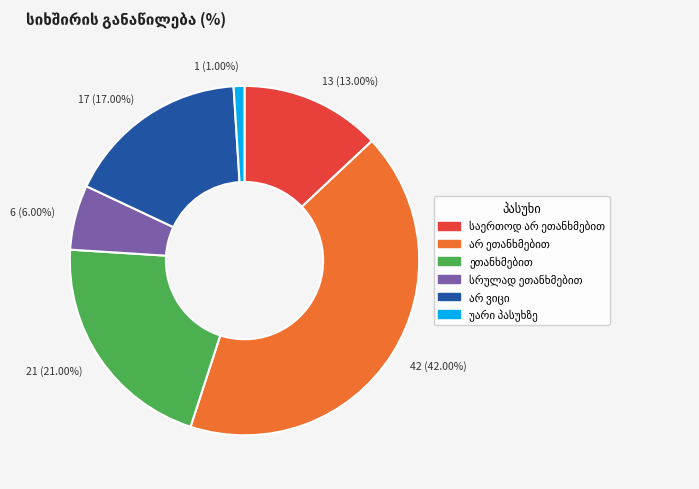

Is there any slice that represents more than half of the pie?

No